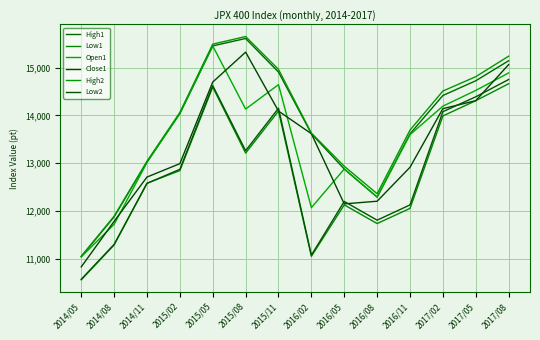

The value of High1 at 2017/08 is 22781.3. True or false?

False